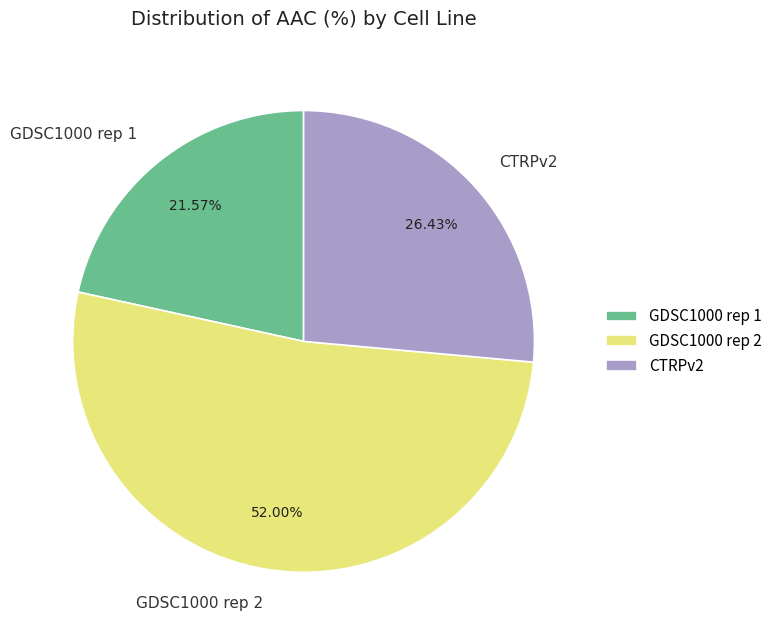

True or false: CTRPv2 accounts for 26% of the total.

True